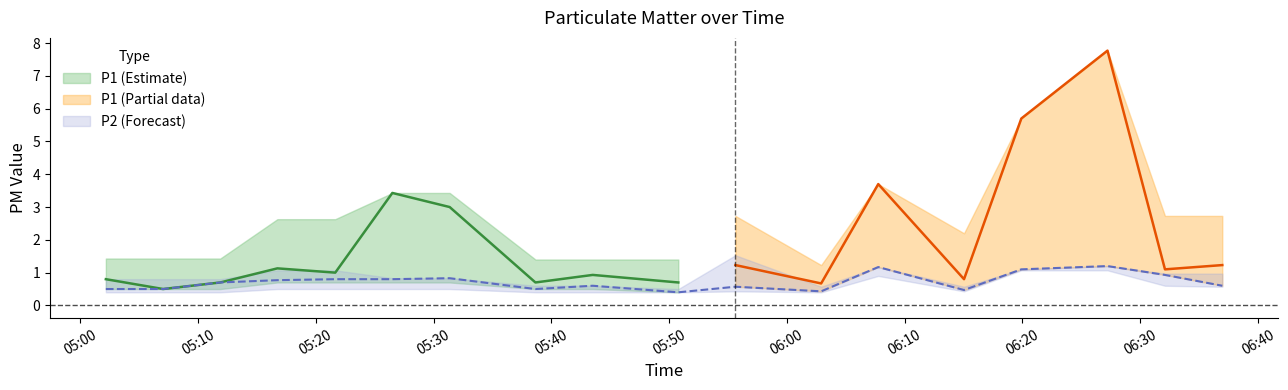

What is the sum of the P2 values at 05:17 and 05:12?

1.5